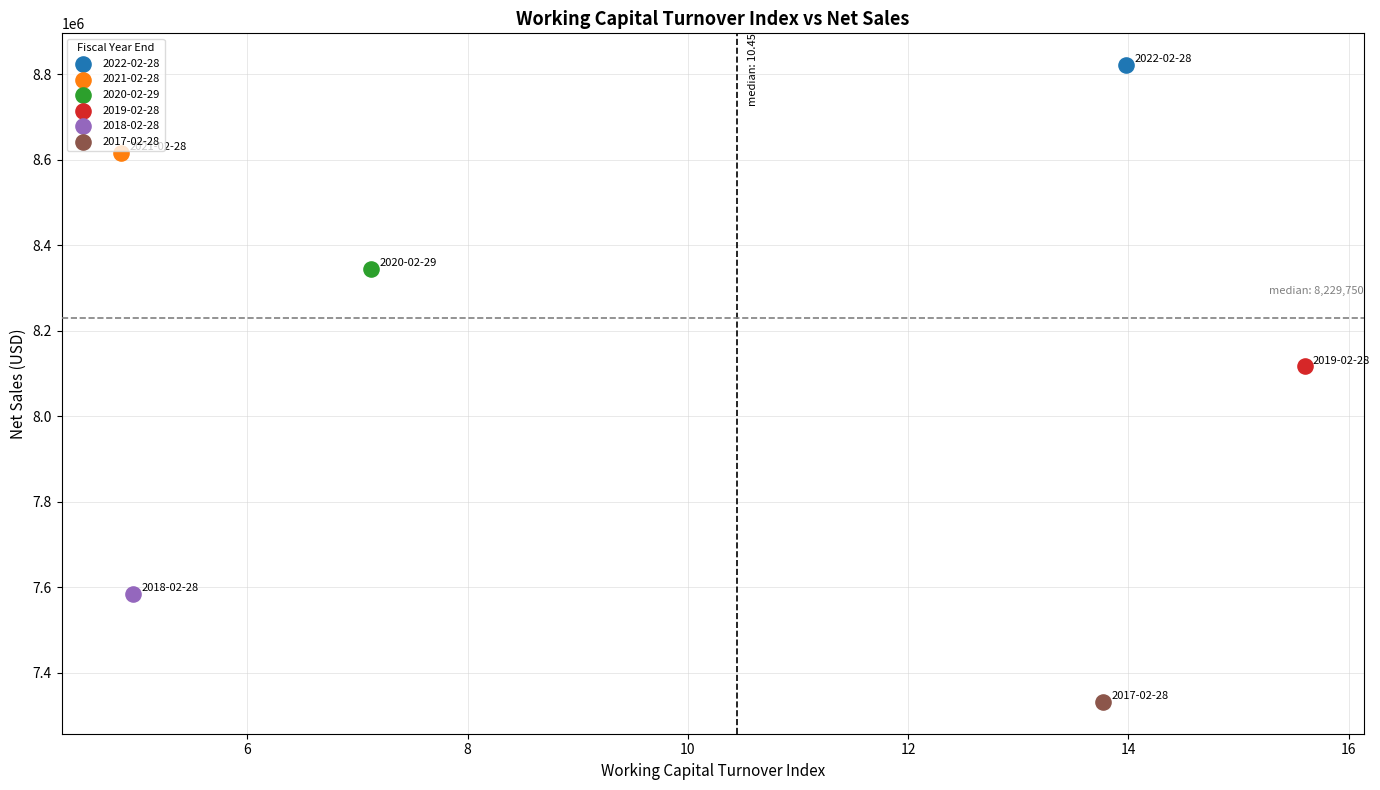

What are all the series names shown in the legend?

2022-02-28, 2021-02-28, 2020-02-29, 2019-02-28, 2018-02-28, 2017-02-28